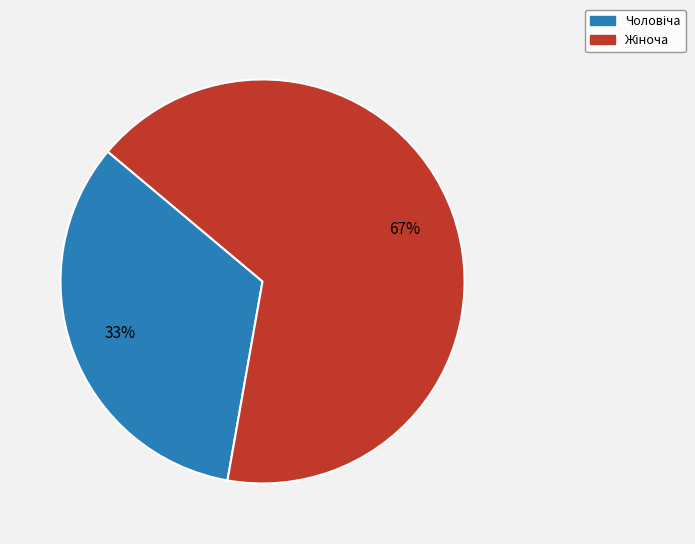

Is there any slice that represents more than half of the pie?

Yes